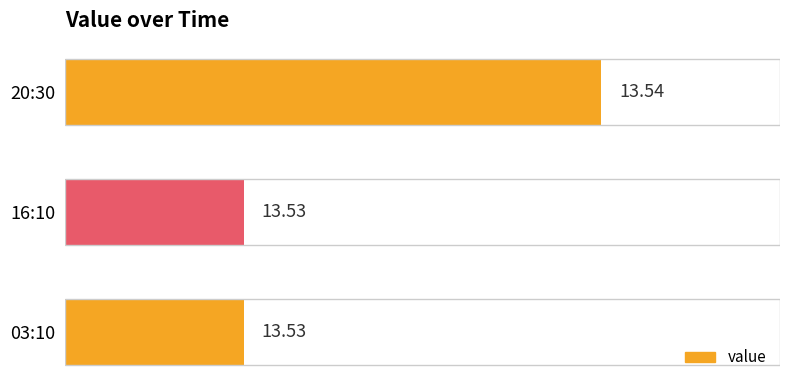

What is the sum of all values?

40.6